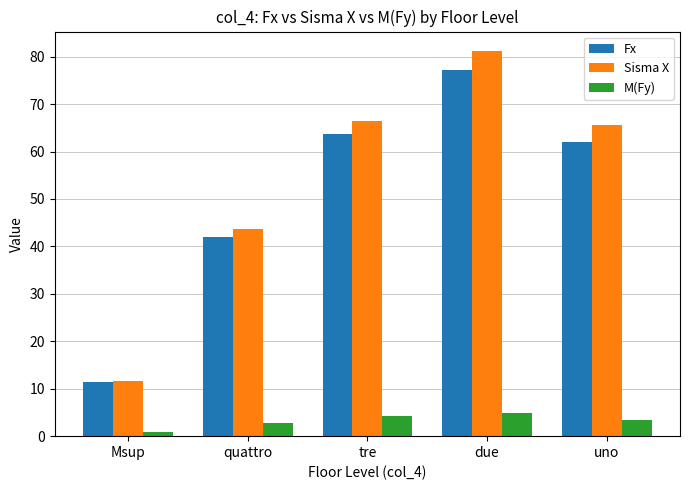

What is the value of the Fx bar at the 4th from the left?

77.1